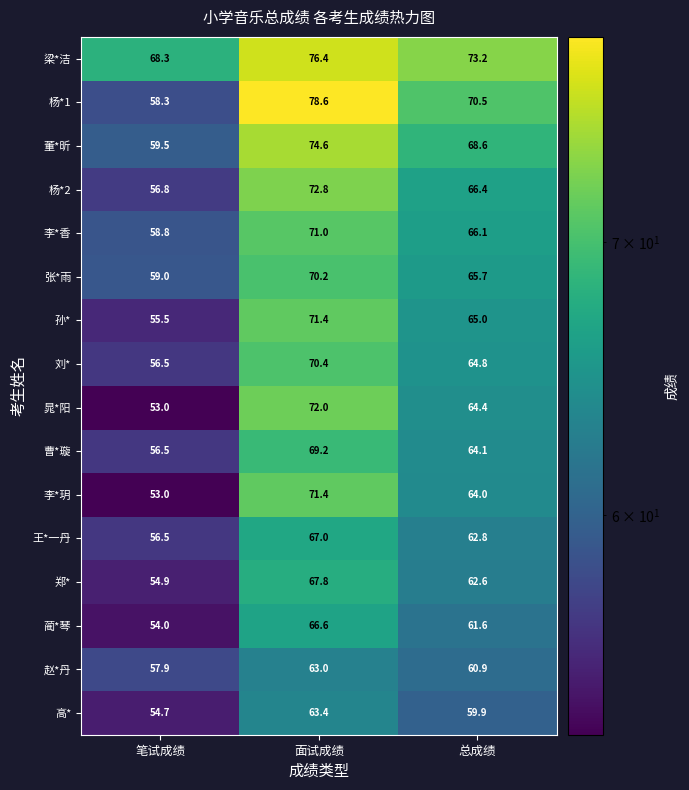

Count the number of categories in the chart.

3